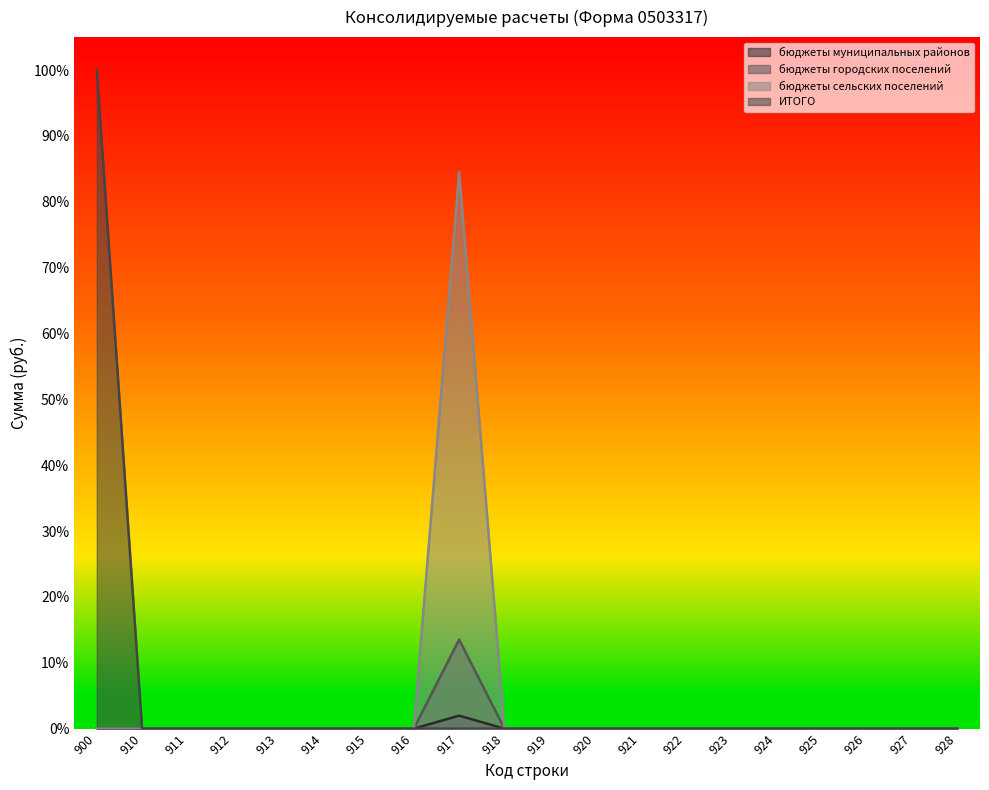

How many interior local peaks does the бюджеты муниципальных районов series have?

1